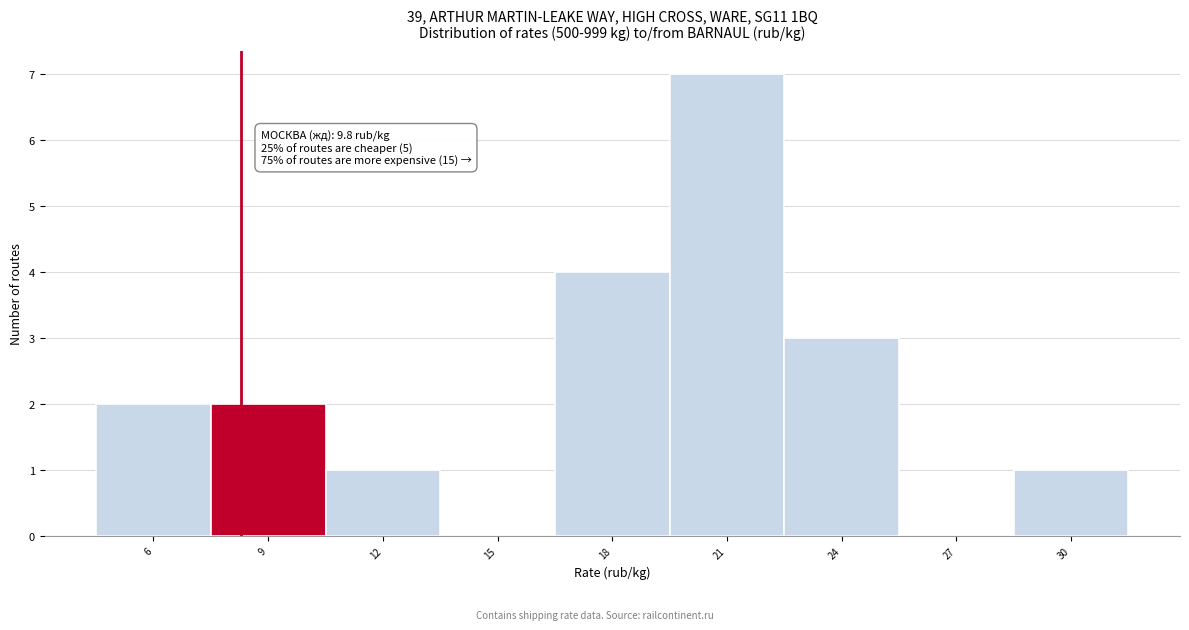

Reading left to right, list all the values displayed in this chart.

6=2	9=2	12=1	15=0	18=4	21=7	24=3	27=0	30=1